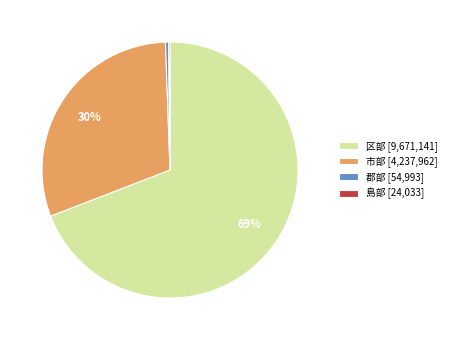

True or false: 郡部 [54,993] accounts for 0% of the total.

True